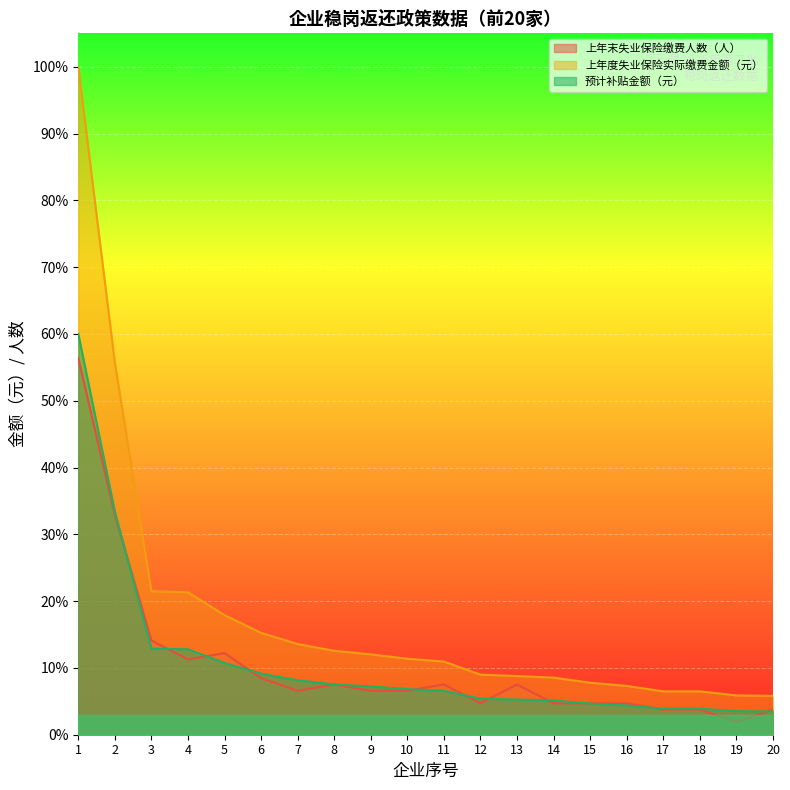

Where does the 预计补贴金额（元） series first go above 2178?

1